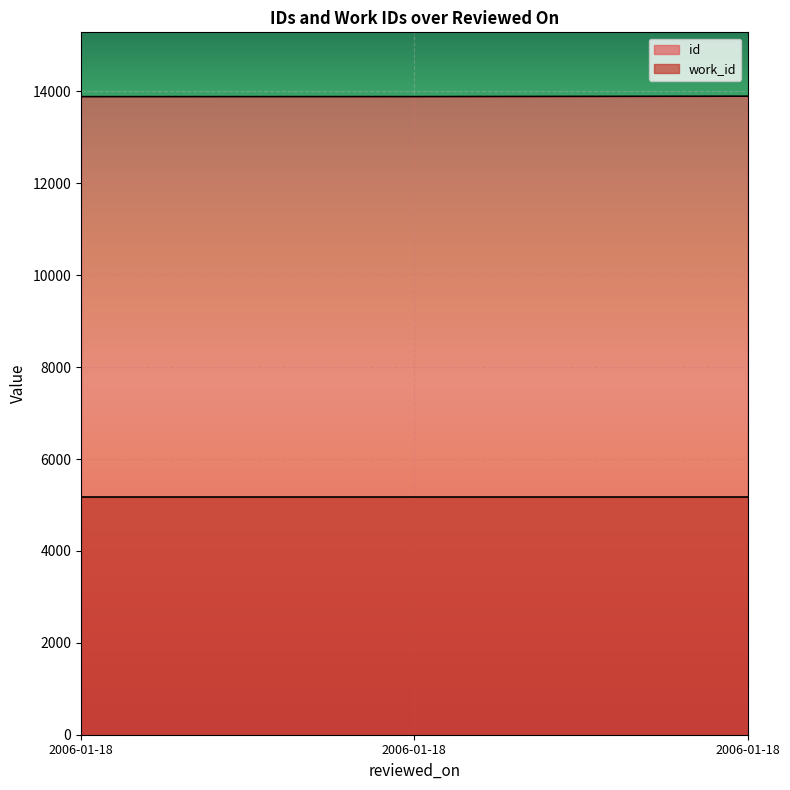

What is the value of the 1st point from the left?

13887